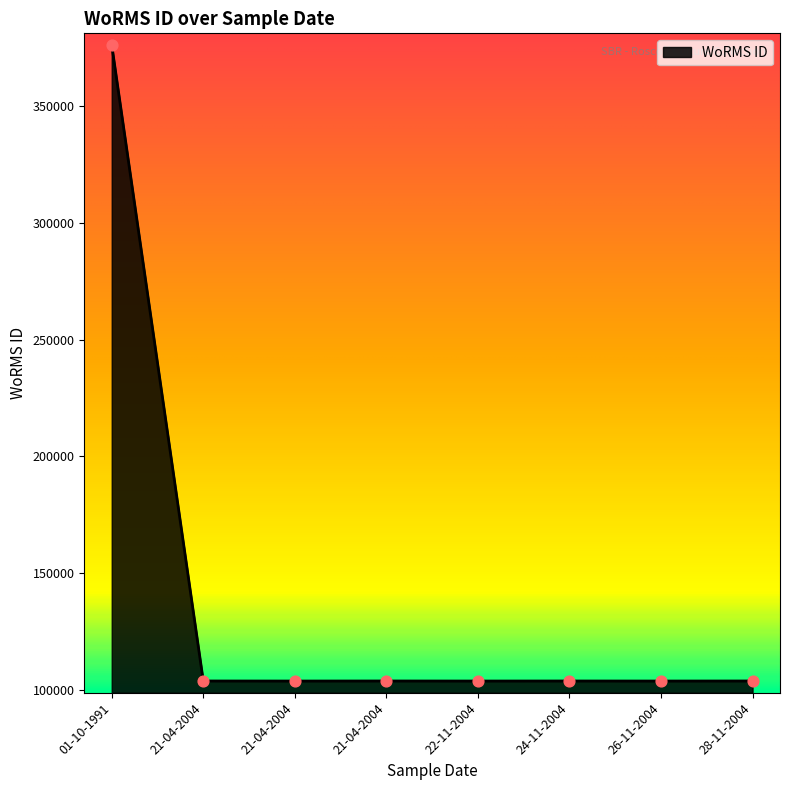

Approximately how many times larger is the value at 21-04-2004 compared to 01-10-1991?

0.3